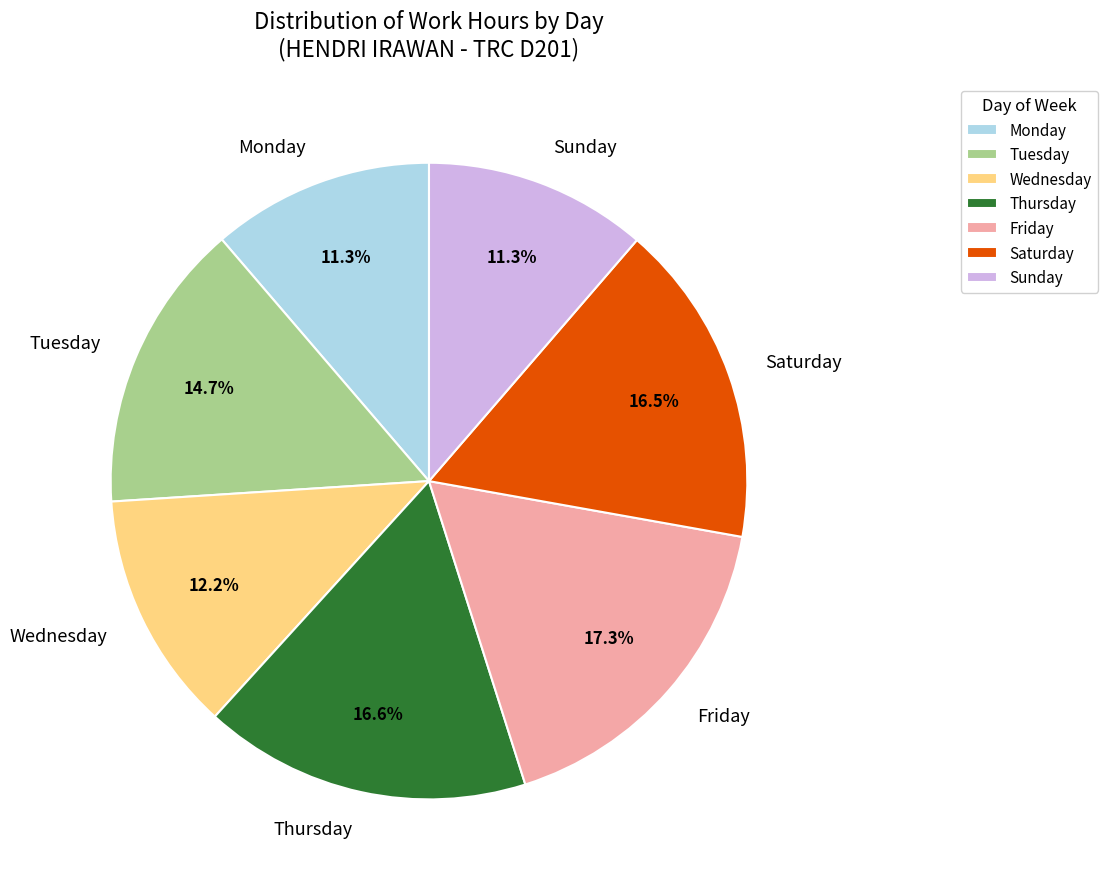

To the nearest percent, what is the average slice percentage?

14%